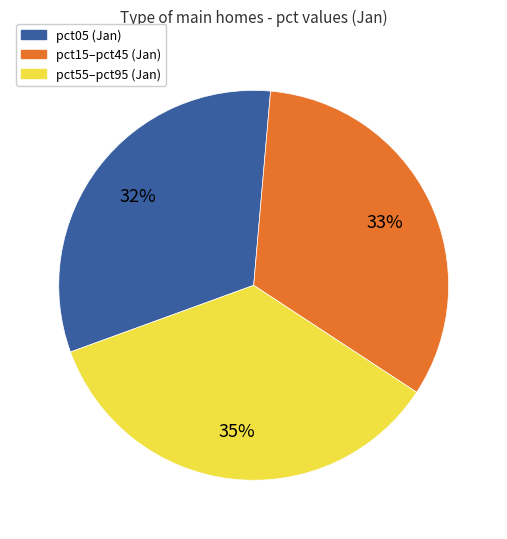

To the nearest percent, what is the difference between the largest and smallest slice percentages?

3%